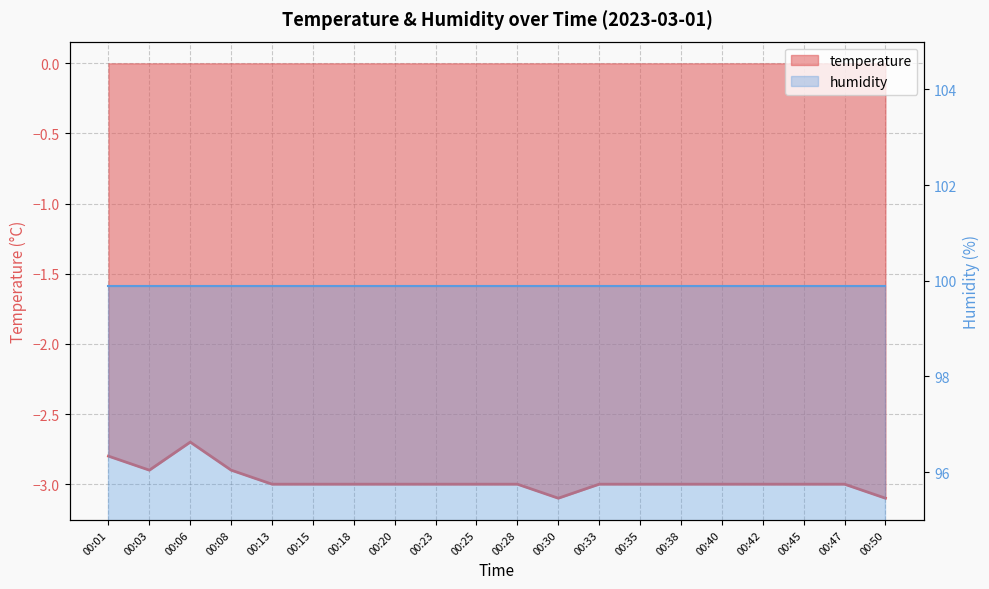

What is the approximate value at 00:50?

-3.1